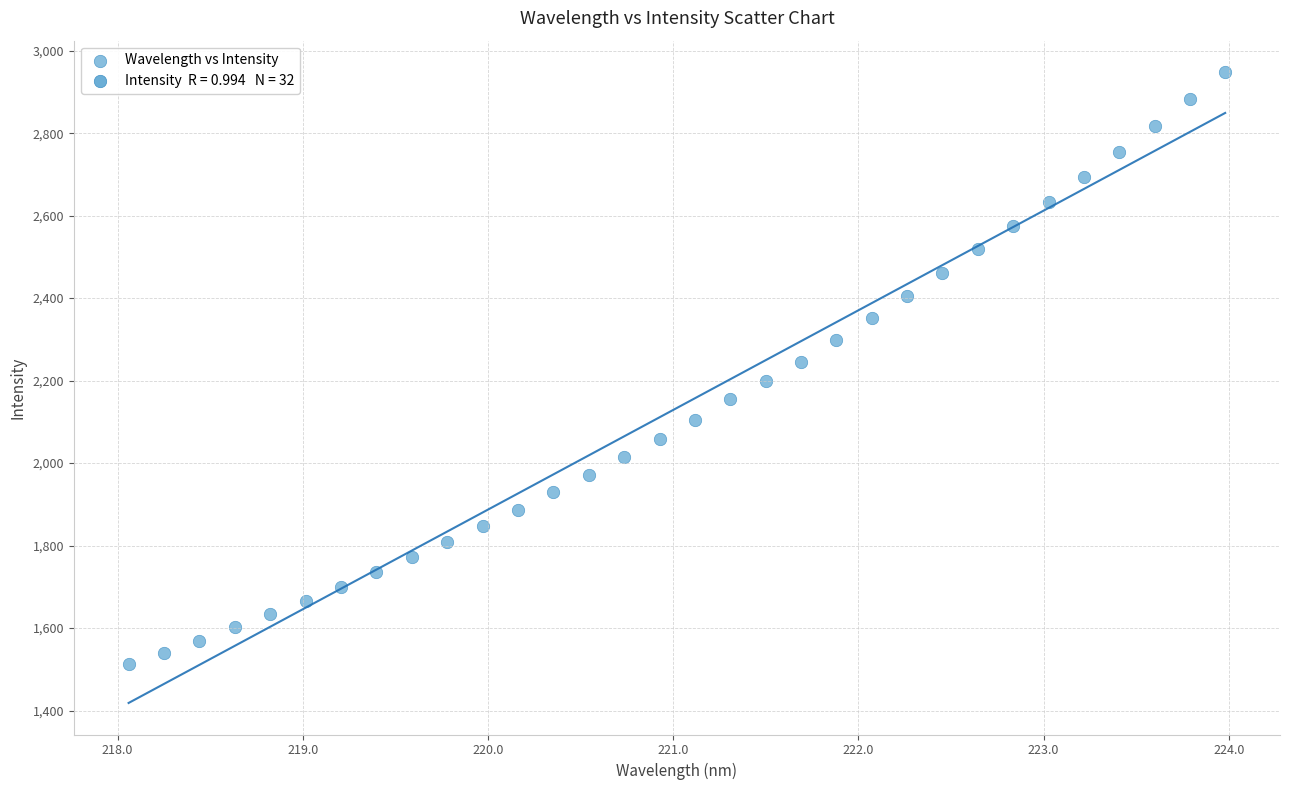

What is the range of Y values (max minus min)?

1435.9